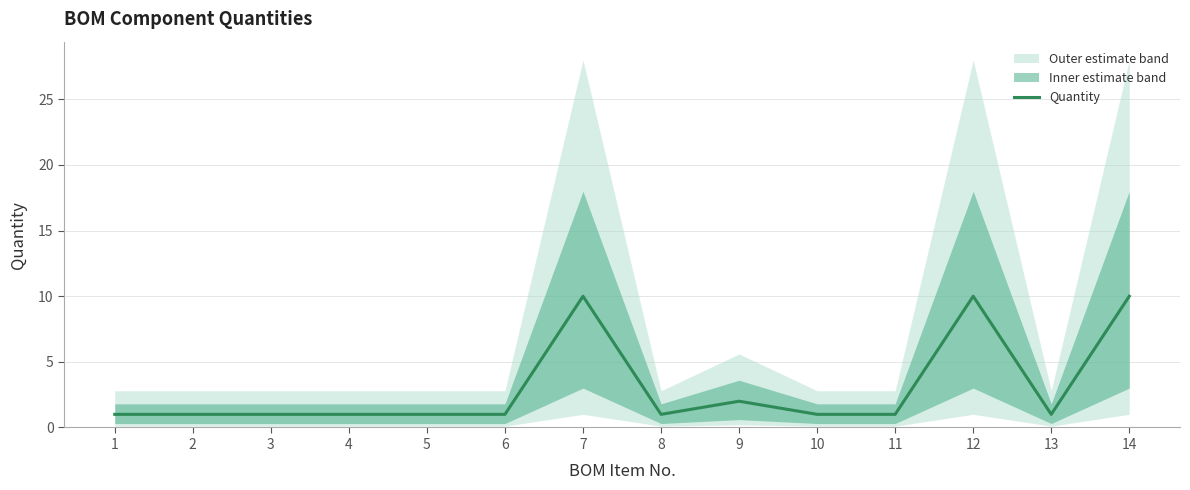

List the labels in order of value, smallest first.

1, 2, 3, 4, 5, 6, 8, 10, 11, 13, 9, 7, 12, 14